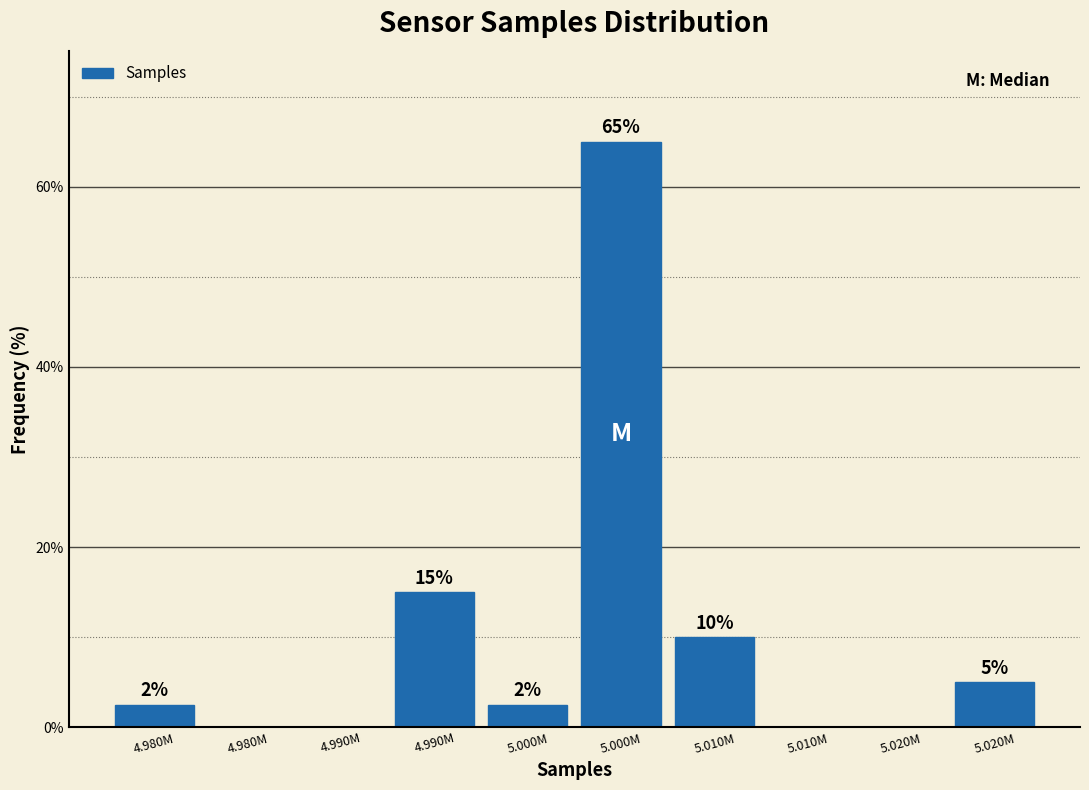

Are the bars horizontal?

No